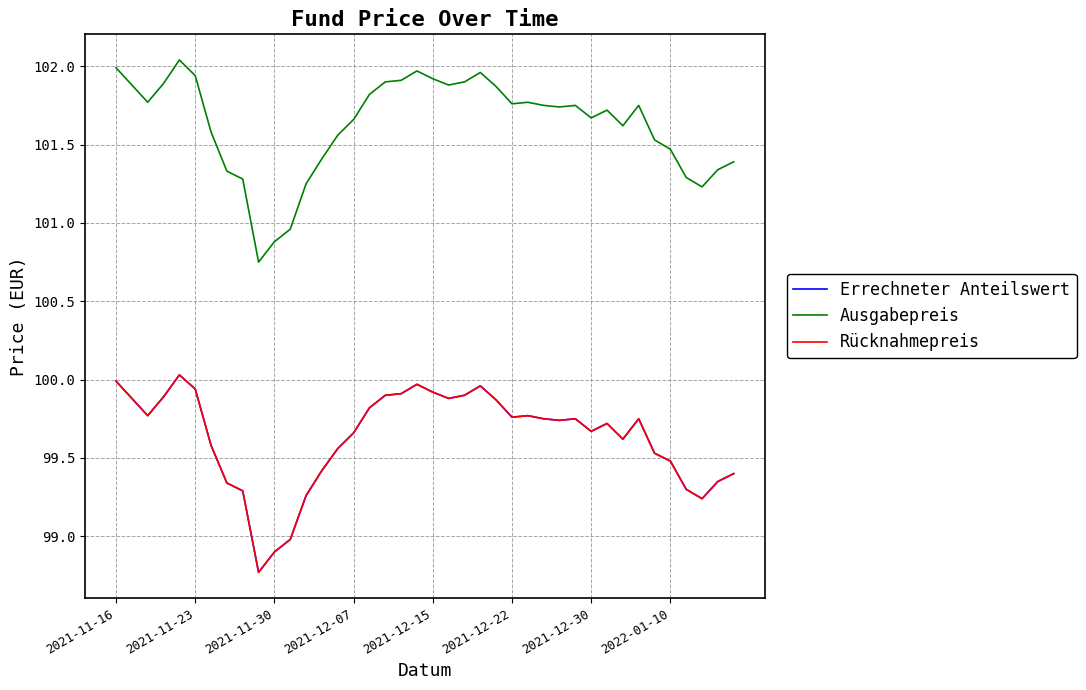

At which label does Errechneter Anteilswert first exceed 99?

2021-11-16